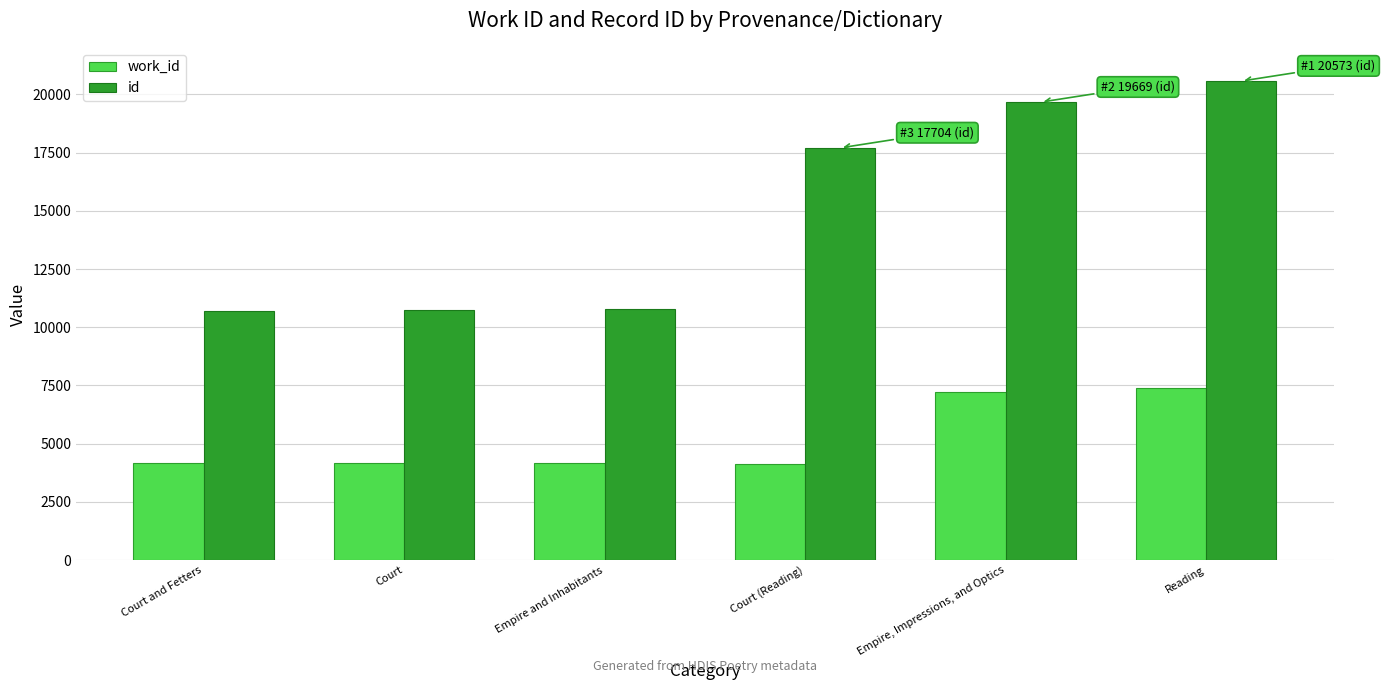

Which series changed the most between Court and Fetters and Reading?

id